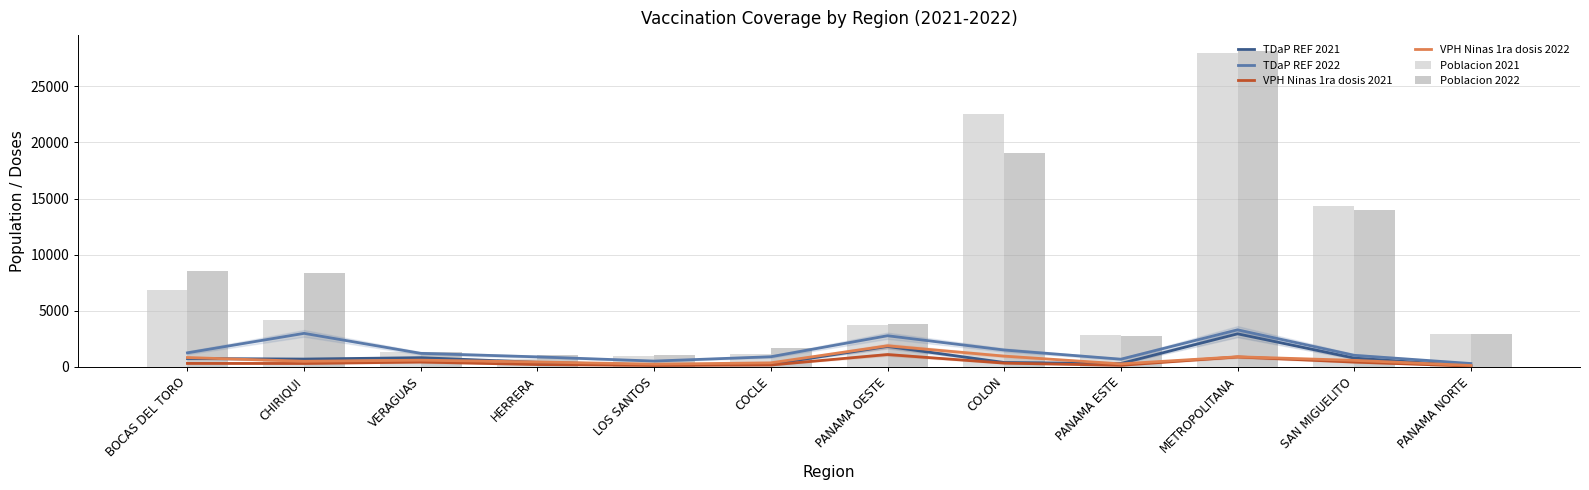

What is the sum of all TDaP REF 2021 values?

9412